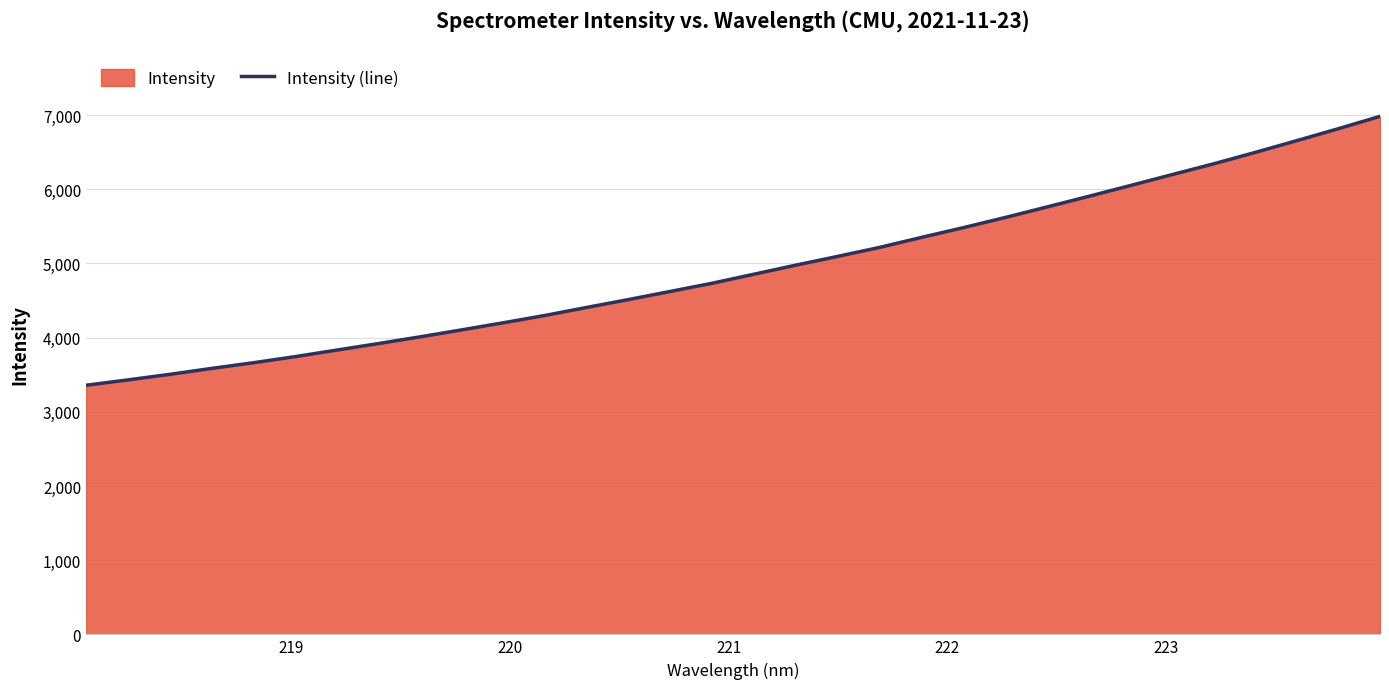

What is the maximum value shown in the chart?

6983.7